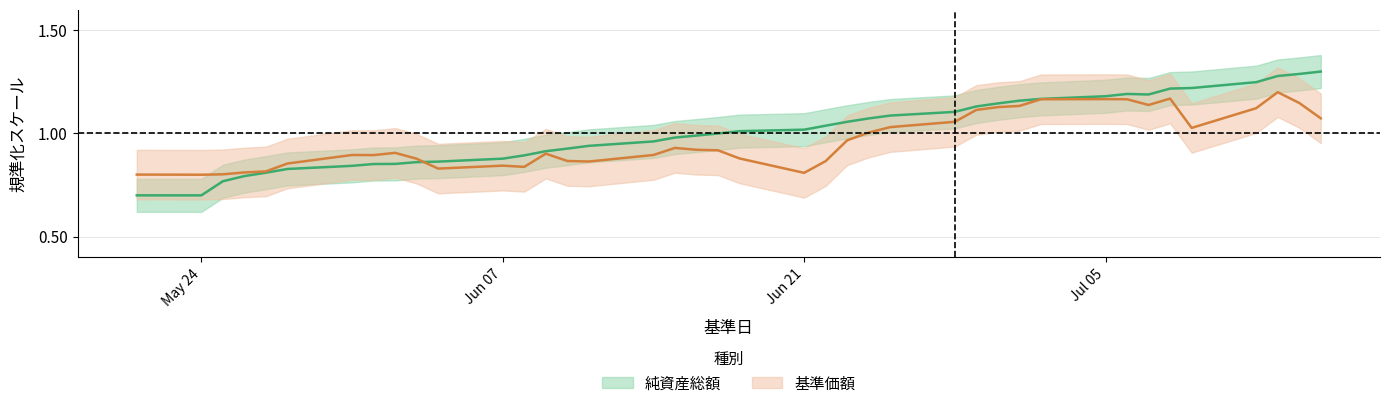

At which label is 基準価額 closest to 1?

2021/06/24